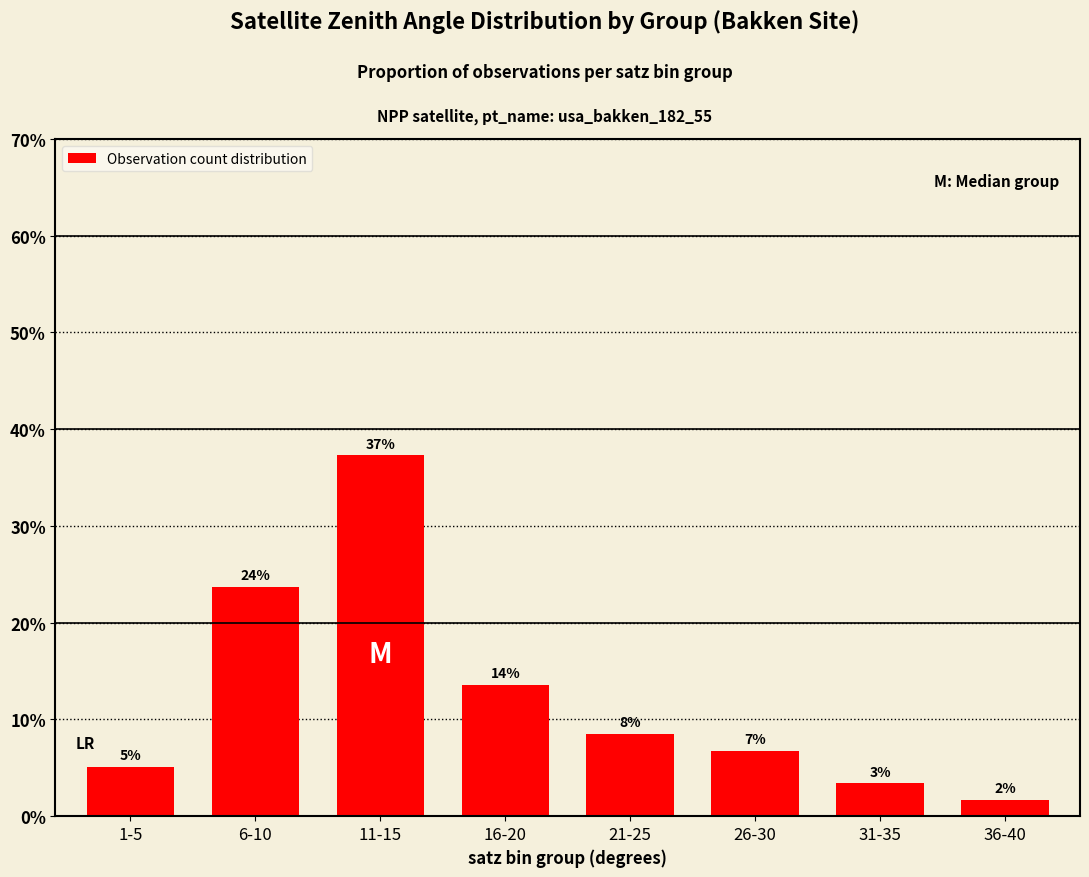

Which has a higher value, 31-35 or 21-25?

21-25